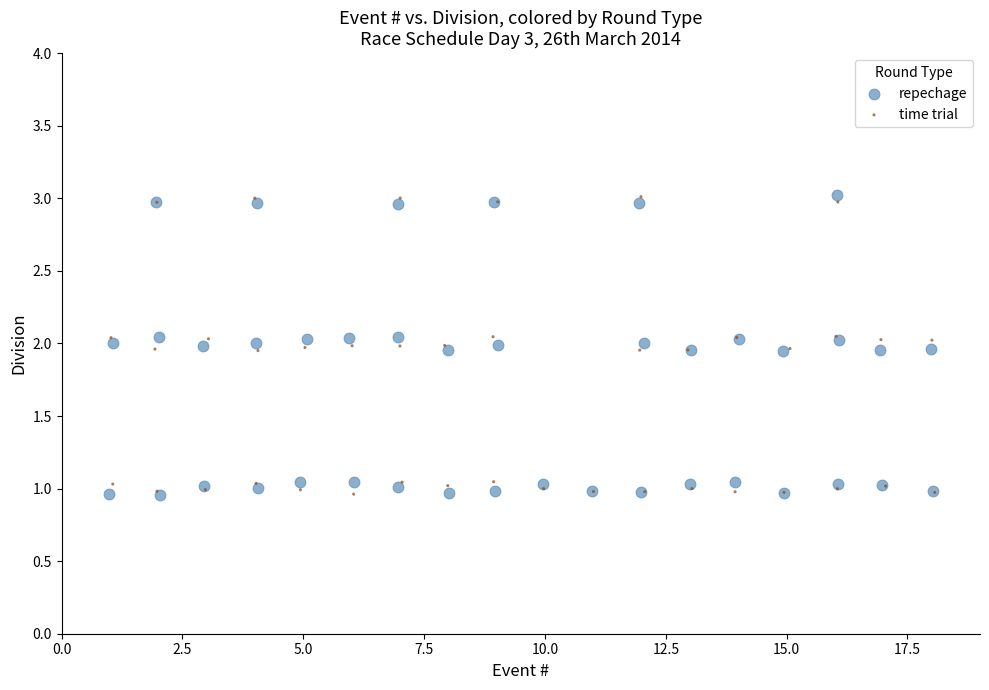

What are all the series names shown in the legend?

repechage, time trial